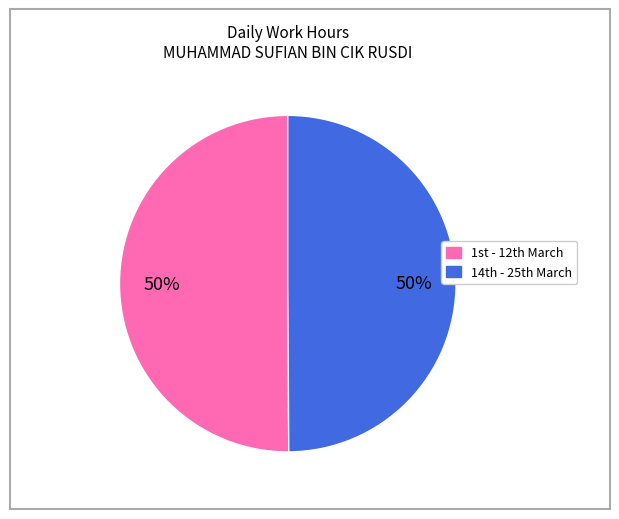

To the nearest percent, what is the average slice percentage?

50%